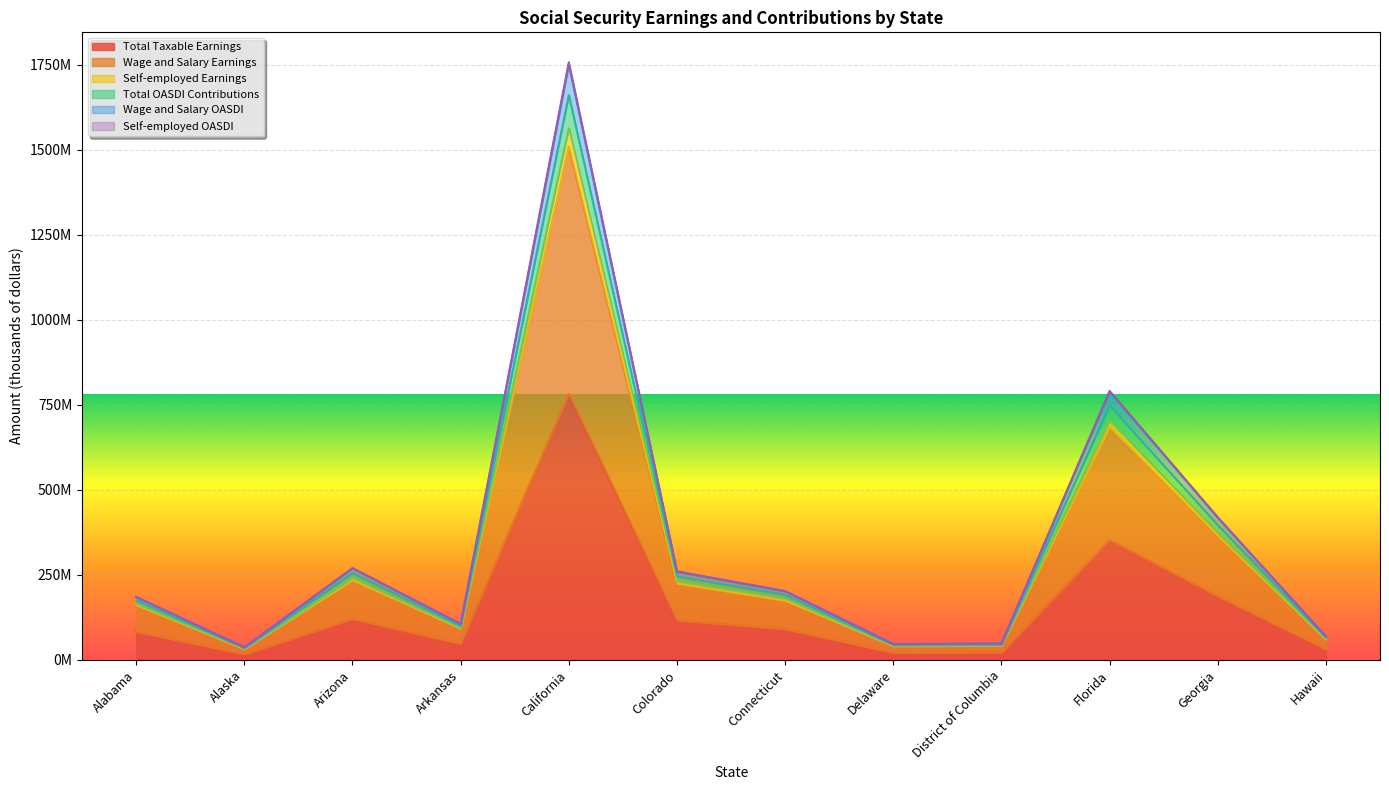

Does the chart display data point markers on the line(s)?

No